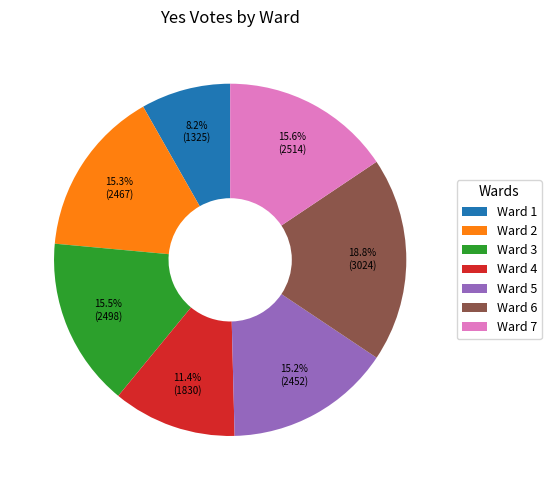

Is there a majority slice in this chart?

No